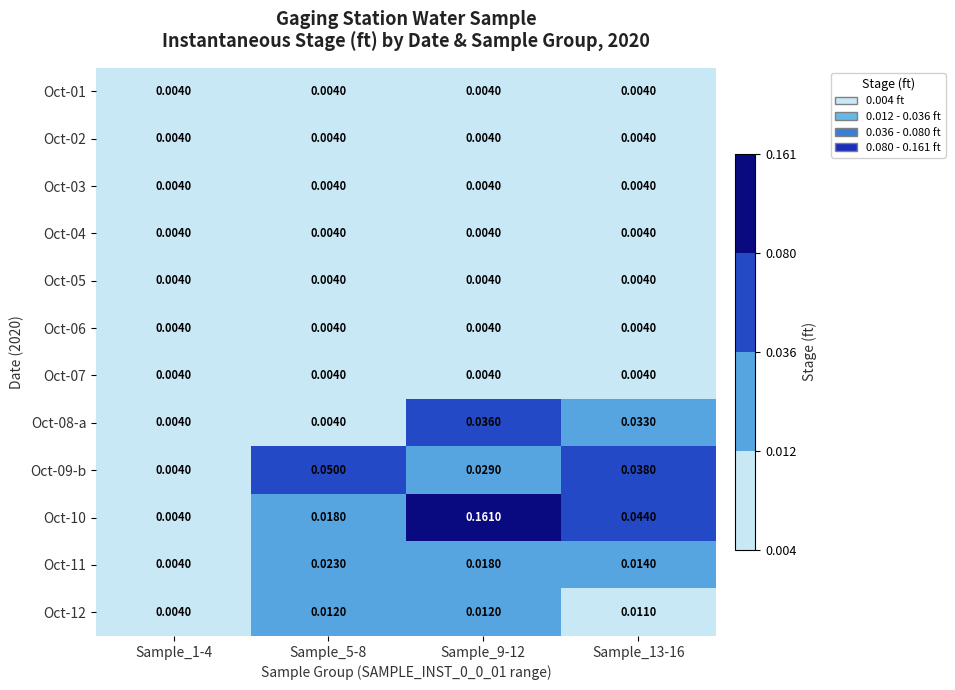

How many series are shown in this chart?

12